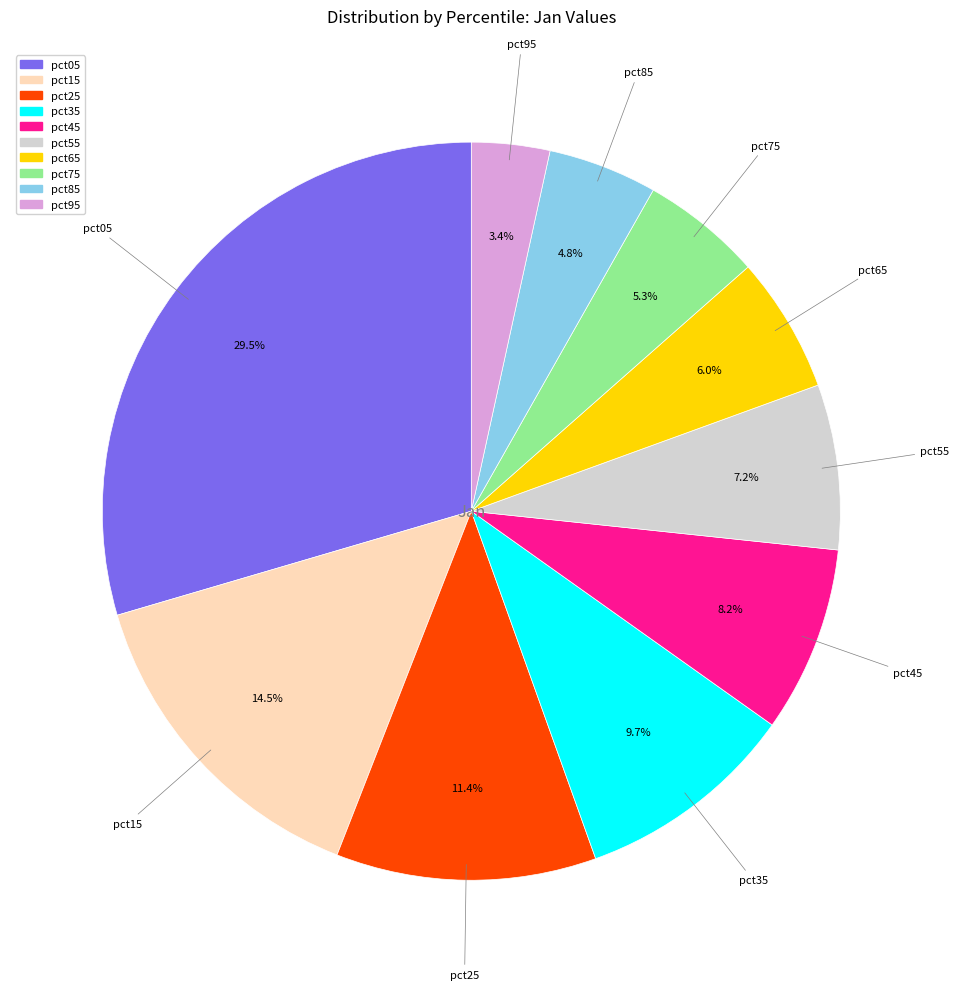

What percentage is the pct45 slice, to the nearest percent?

8%